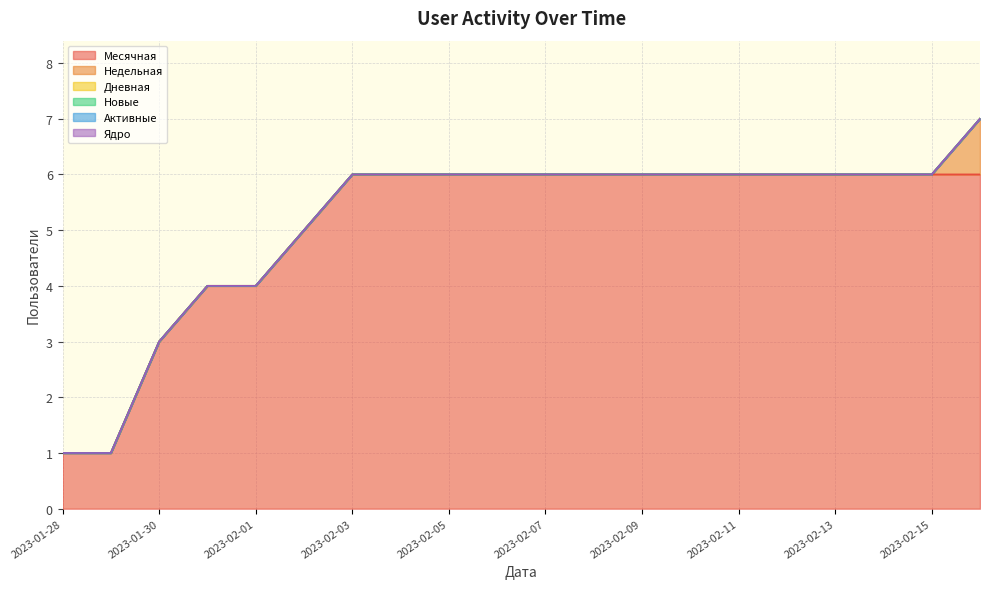

How many data points does each series have?

20